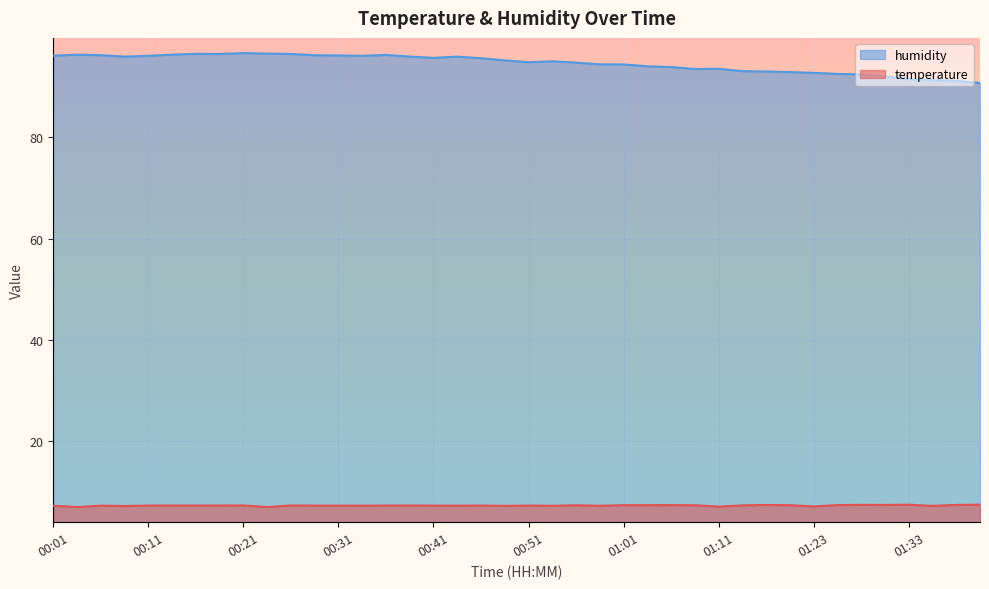

What are all the series names shown in the legend?

humidity, temperature